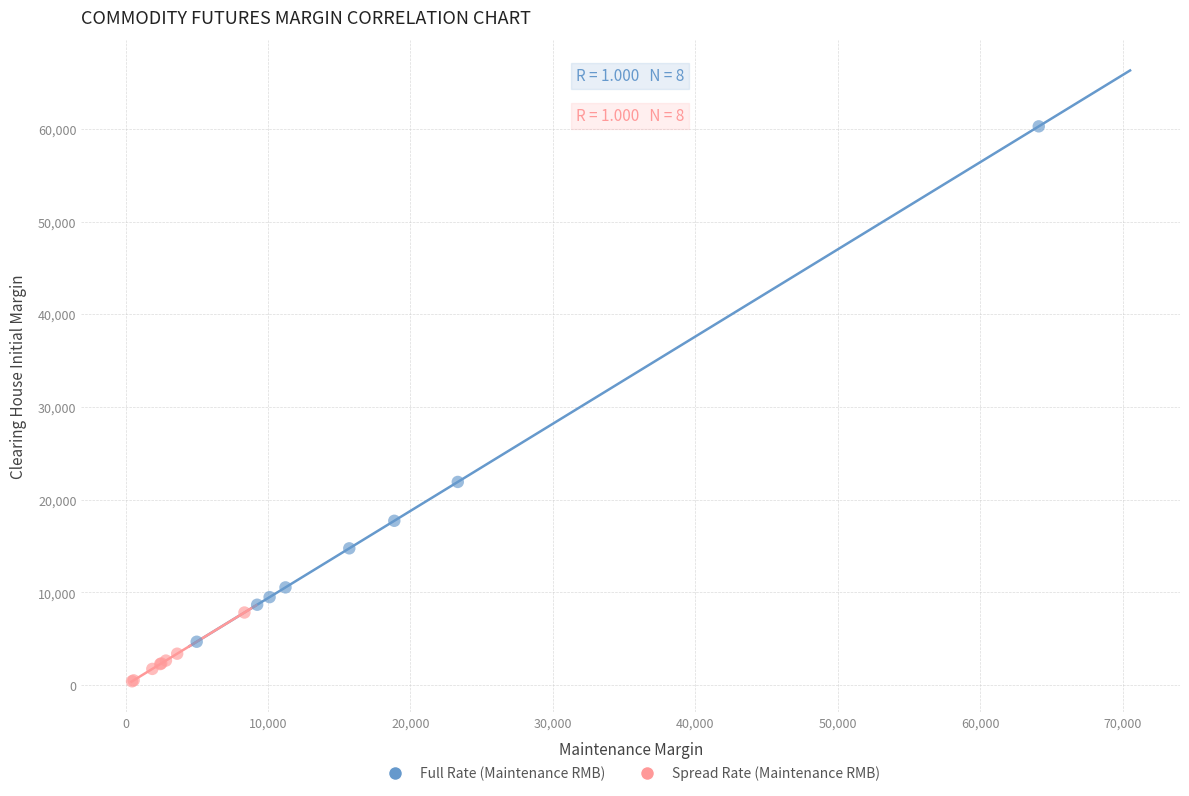

Which series has the largest Y range (max minus min)?

Full Rate (Maintenance RMB)